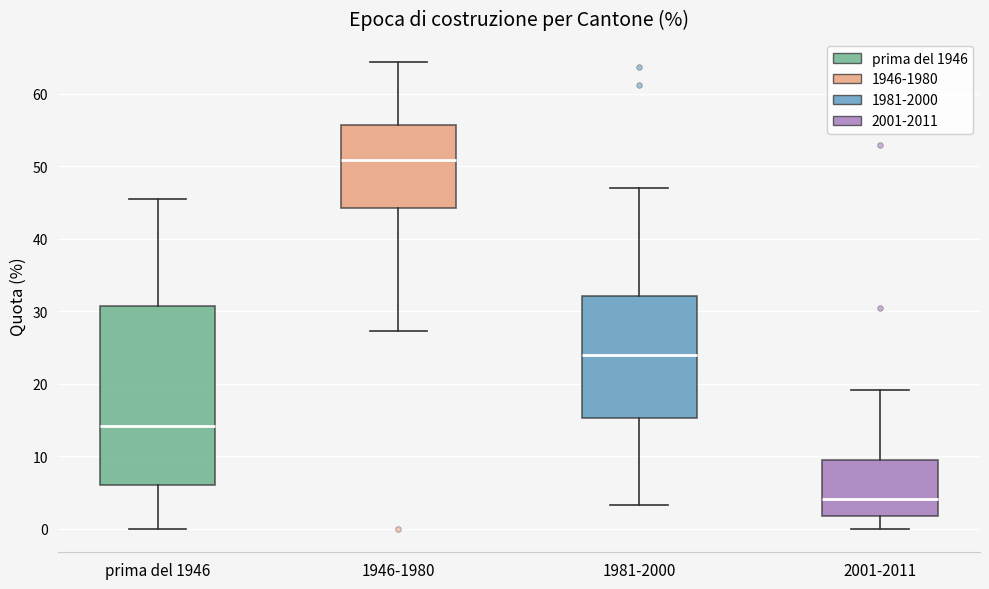

Where does the lower whisker of the box for 1946-1980 end on the y-axis? The values are not printed on the chart, so give them approximately, as read against the axis.

27